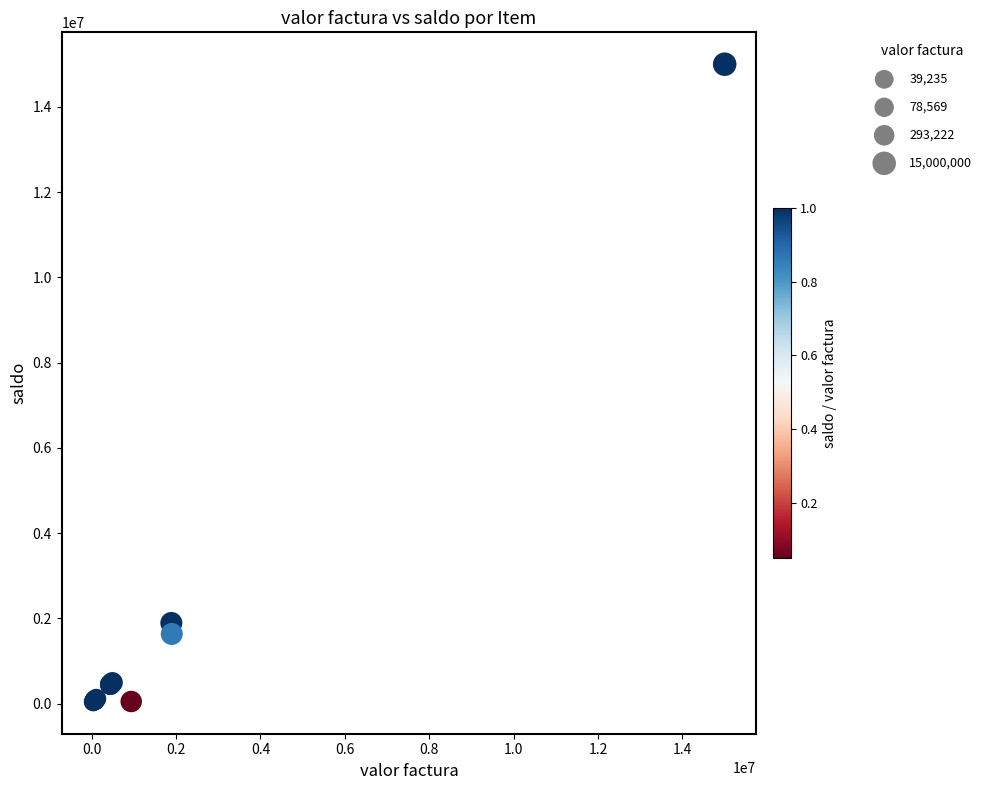

What Y value in the scatter plot is closest to 7519617?

1890000